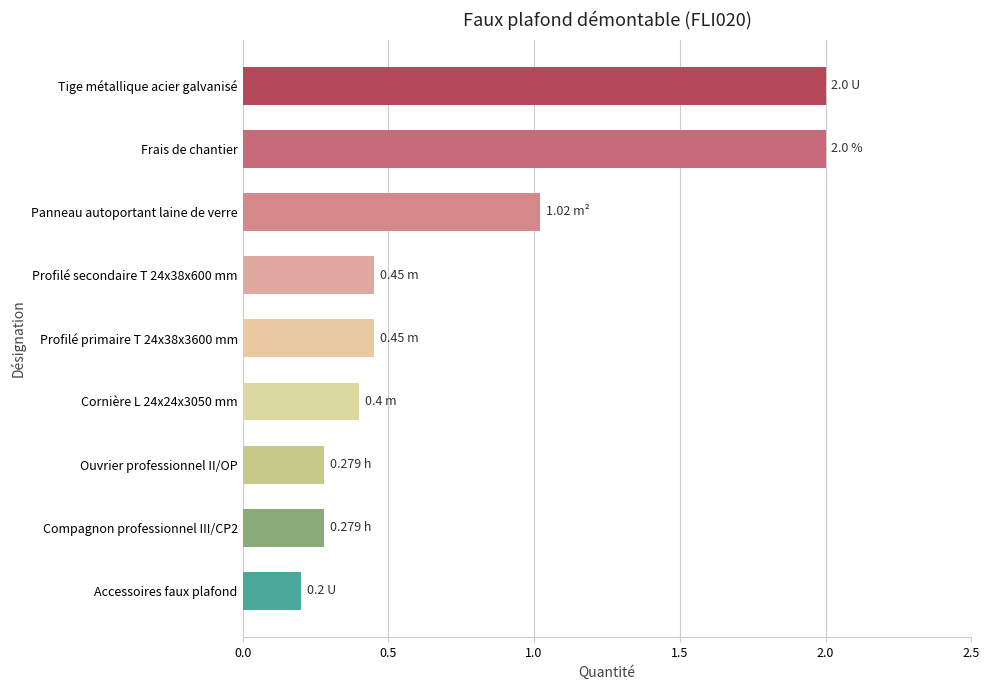

What is the label of the 7th bar from the top?

Ouvrier professionnel II/OP